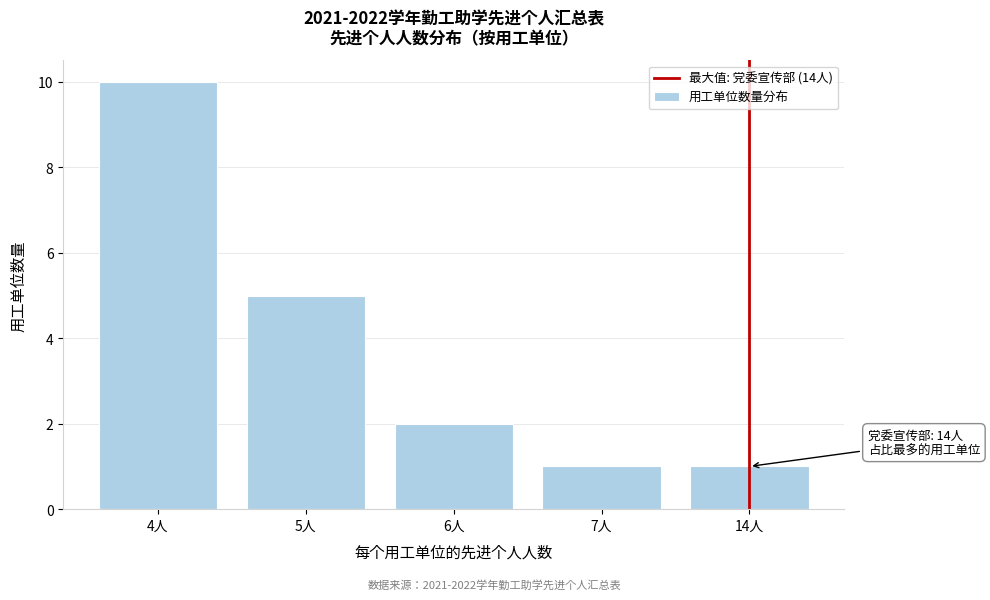

Reading right to left, transcribe all the data shown in this chart.

14人=1	7人=1	6人=2	5人=5	4人=10